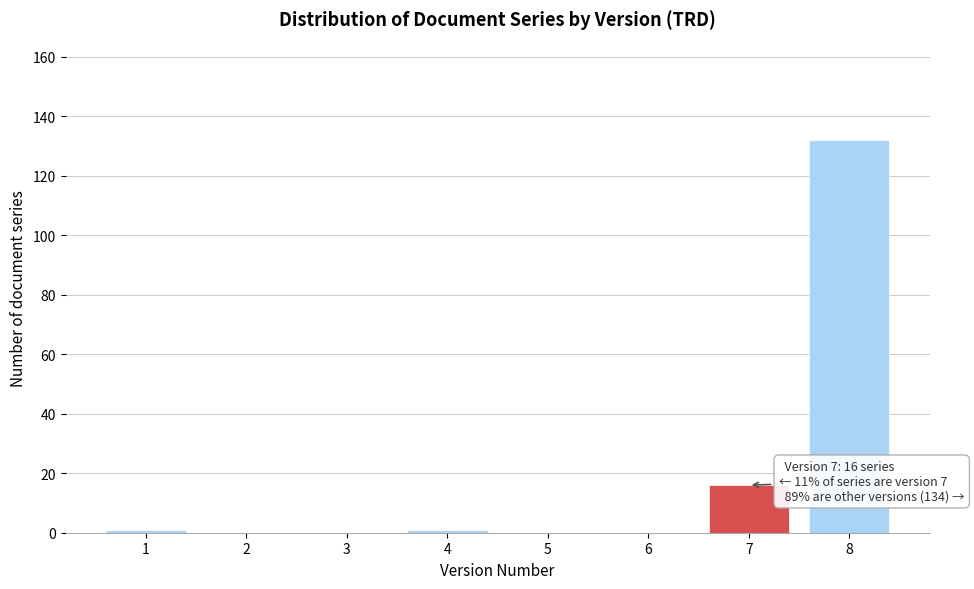

Reading right to left, extract all data points from this chart.

8=132	7=16	6=0	5=0	4=1	3=0	2=0	1=1